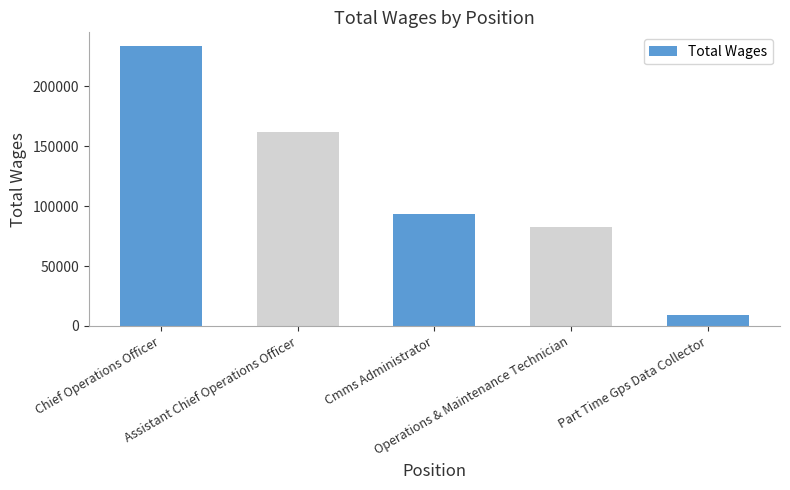

The chart shows a value of 8966 at Part Time Gps Data Collector. True or false?

True